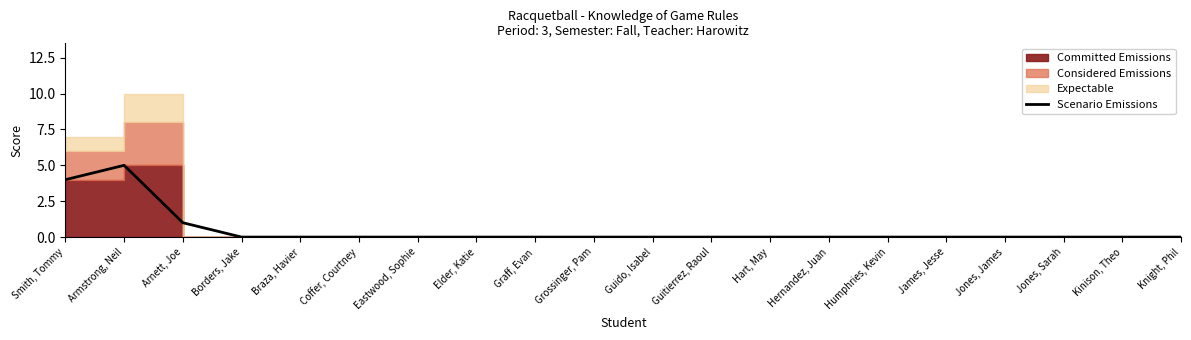

What is the difference between the maximum and minimum values?

5